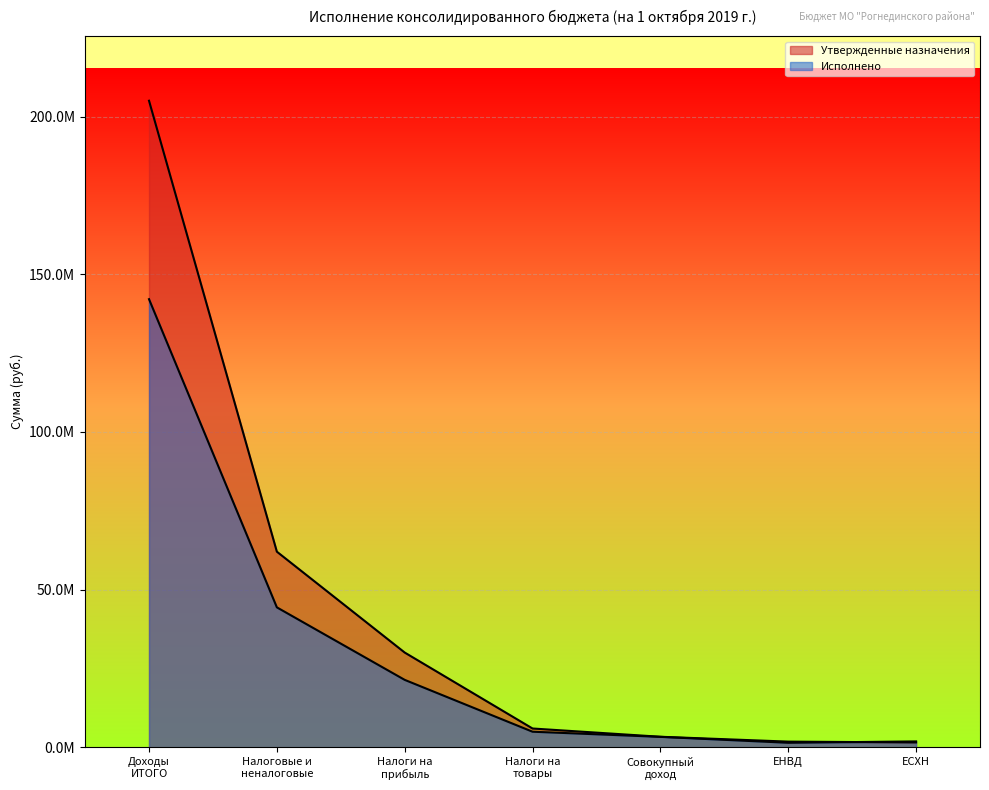

Reading left to right, list all the values displayed in this chart.

Утвержденные назначения: 205037539.4	62036646.0	30046500.0	5959000.0	3338300.0	1800000.0	1538300.0
Исполнено: 142111826.6	44377574.6	21382495.5	4938918.5	3307120.7	1430073.9	1864963.8